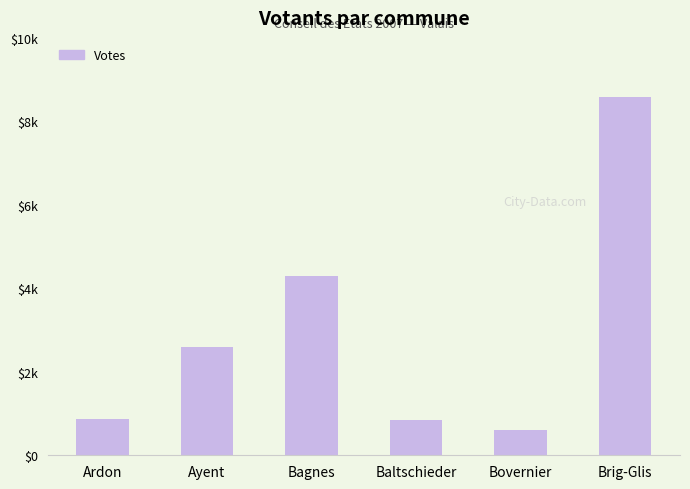

How many data points are less than 2595?

3